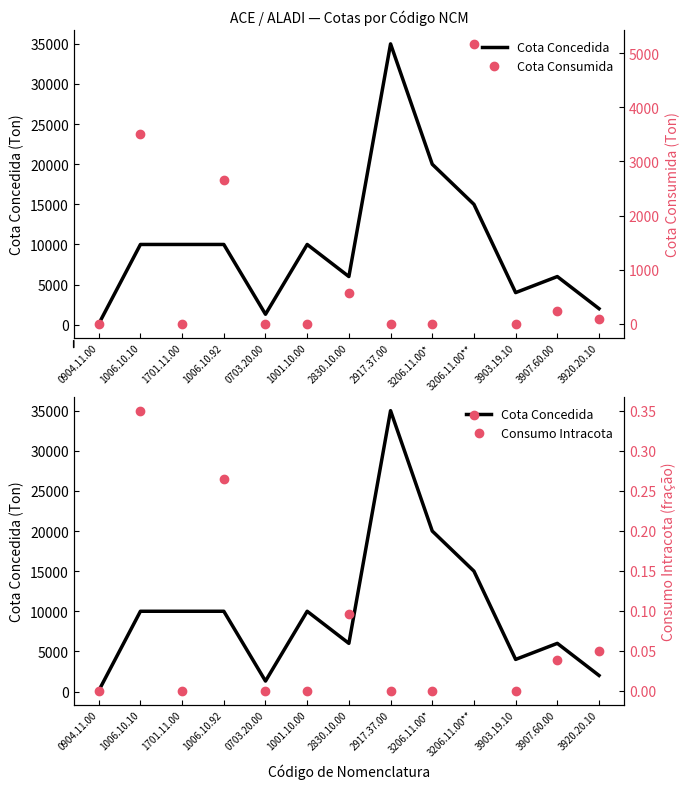

Is this an area chart (filled region under the line)?

No